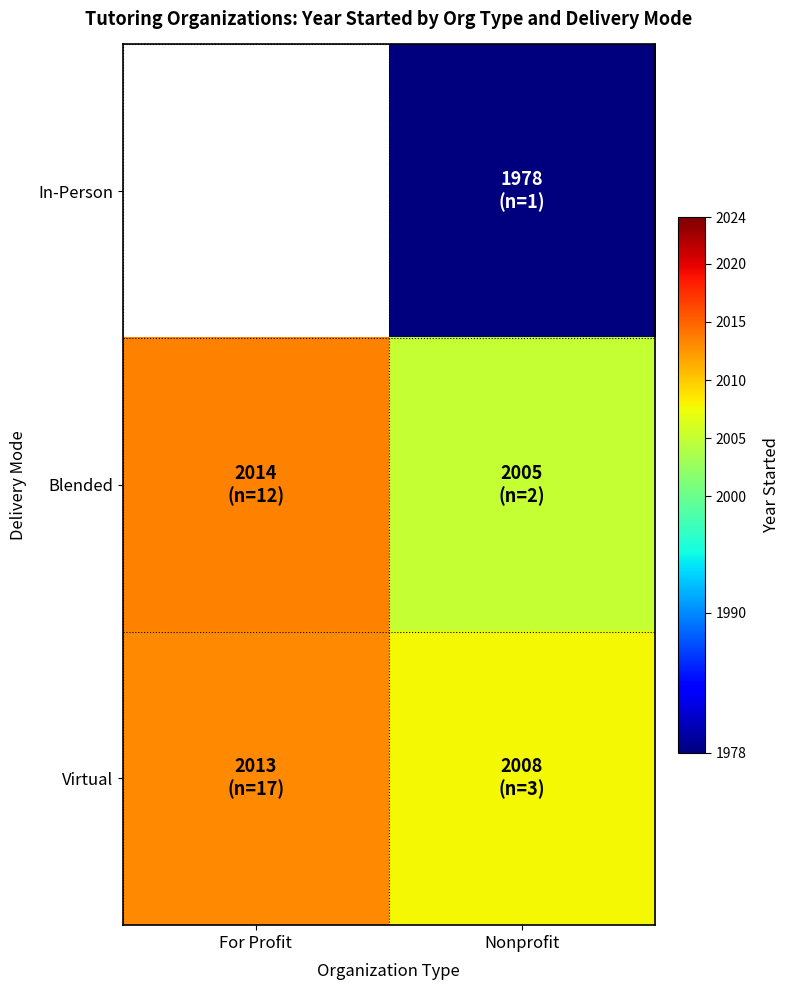

What is the sum of the Blended values at Nonprofit and For Profit?

4018.5